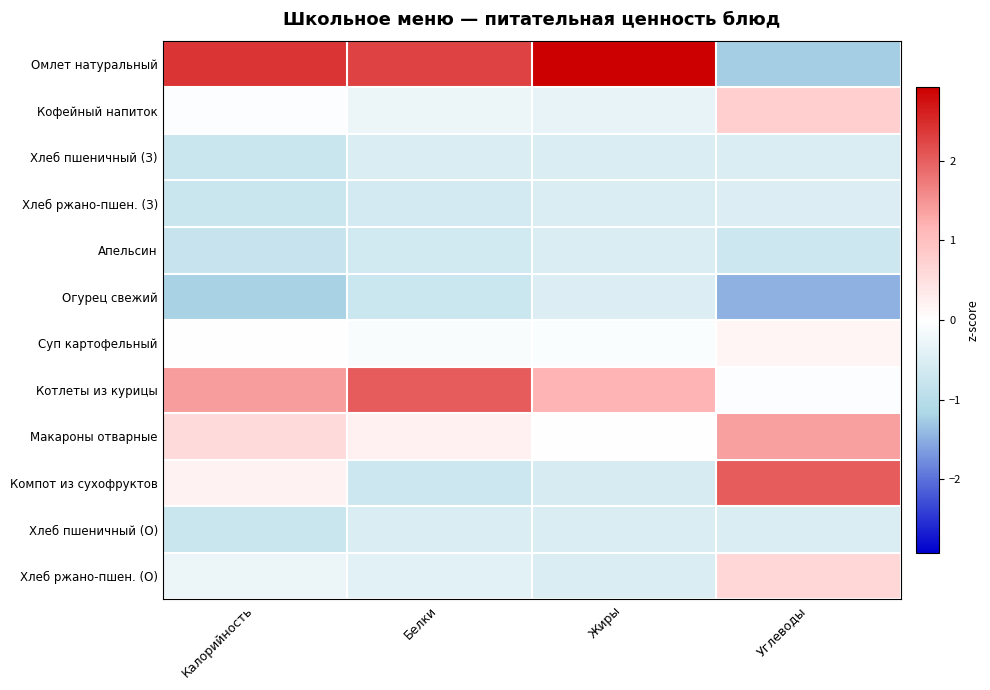

Reading right to left, transcribe all the data shown in this chart.

Омлет натуральный: Углеводы=-1.3	Жиры=2.9	Белки=2.3	Калорийность=2.4
Кофейный напиток: Углеводы=0.8	Жиры=-0.3	Белки=-0.3	Калорийность=-0.0
Хлеб пшеничный (З): Углеводы=-0.5	Жиры=-0.5	Белки=-0.5	Калорийность=-0.8
Хлеб ржано-пшен. (З): Углеводы=-0.5	Жиры=-0.5	Белки=-0.6	Калорийность=-0.8
Апельсин: Углеводы=-0.7	Жиры=-0.5	Белки=-0.7	Калорийность=-0.8
Огурец свежий: Углеводы=-1.5	Жиры=-0.5	Белки=-0.8	Калорийность=-1.2
Суп картофельный: Углеводы=0.1	Жиры=-0.0	Белки=-0.1	Калорийность=-0.0
Котлеты из курицы: Углеводы=-0.0	Жиры=1.2	Белки=2.0	Калорийность=1.4
Макароны отварные: Углеводы=1.4	Жиры=-0.0	Белки=0.2	Калорийность=0.6
Компот из сухофруктов: Углеводы=2.0	Жиры=-0.6	Белки=-0.7	Калорийность=0.2
Хлеб пшеничный (О): Углеводы=-0.5	Жиры=-0.5	Белки=-0.5	Калорийность=-0.8
Хлеб ржано-пшен. (О): Углеводы=0.6	Жиры=-0.5	Белки=-0.4	Калорийность=-0.3